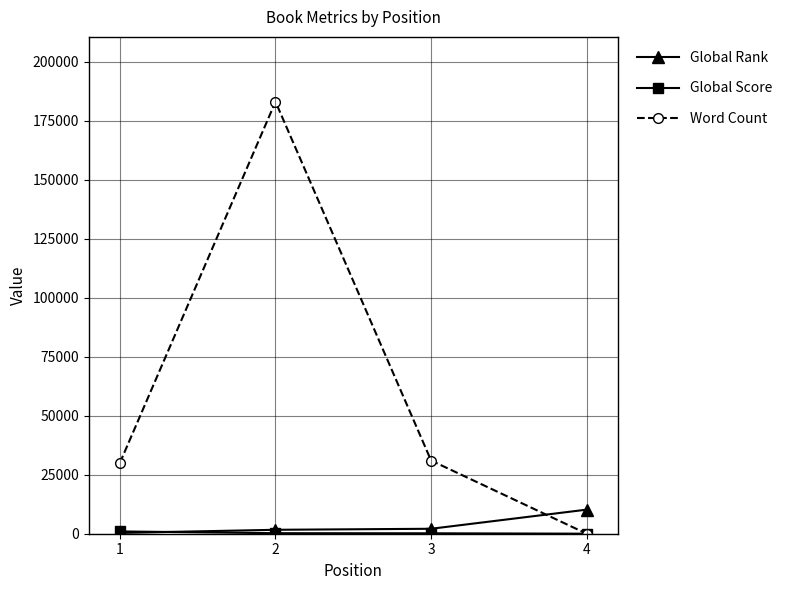

What is the difference between the maximum and minimum values in the Global Rank series?

9862